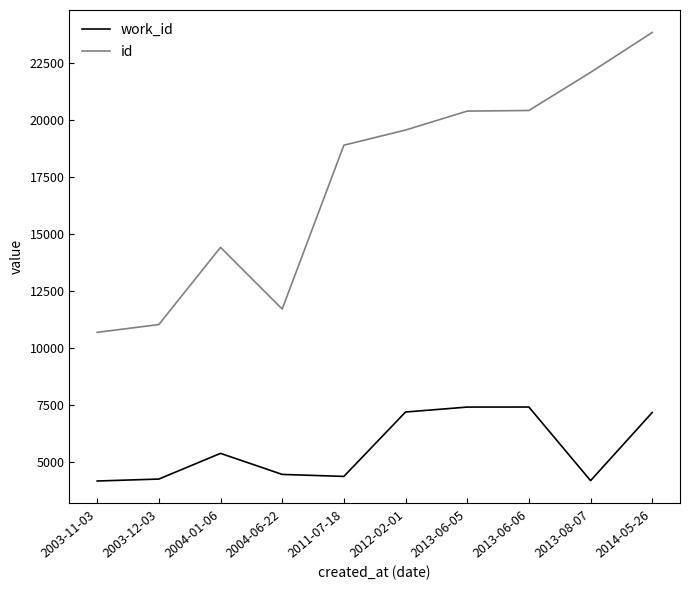

At which label is id closest to 17273?

2011-07-18